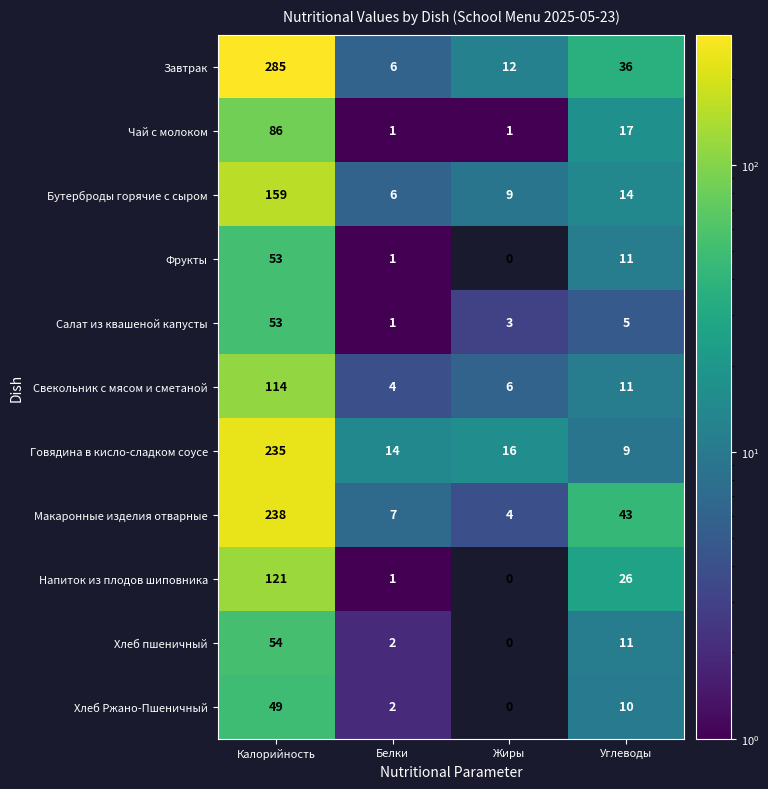

Rank the categories by Хлеб Ржано-Пшеничный value from highest to lowest.

Калорийность, Углеводы, Белки, Жиры